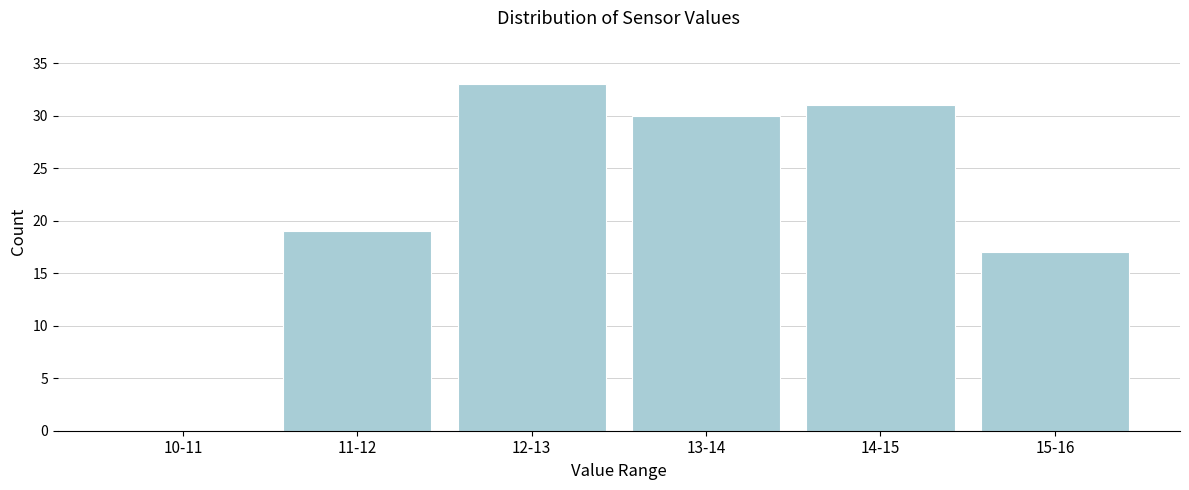

Reading left to right, extract all data points from this chart.

10-11=0	11-12=19	12-13=33	13-14=30	14-15=31	15-16=17